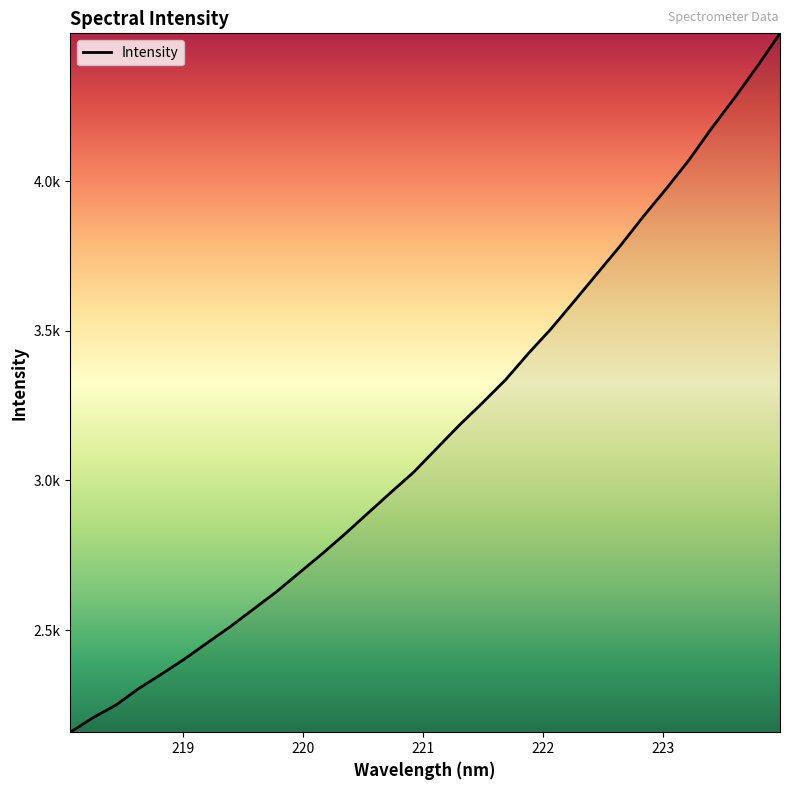

What is the average value?

3160.5